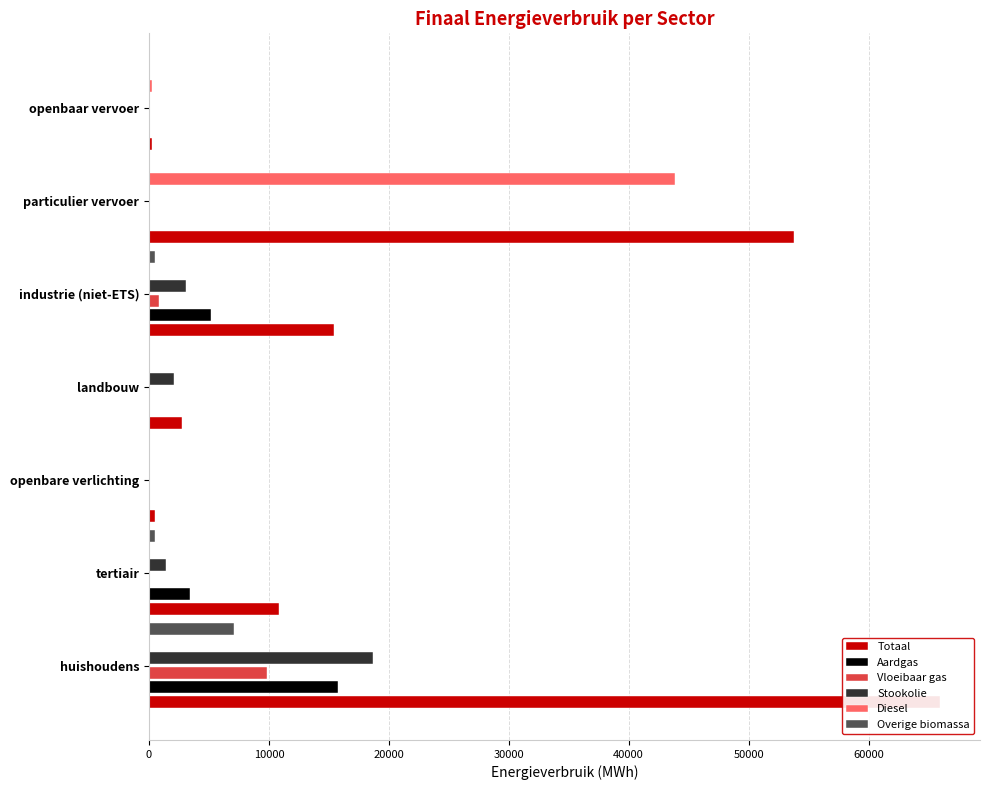

Rank the series by their maximum value, from lowest to highest.

Overige biomassa, Vloeibaar gas, Aardgas, Stookolie, Diesel, Totaal